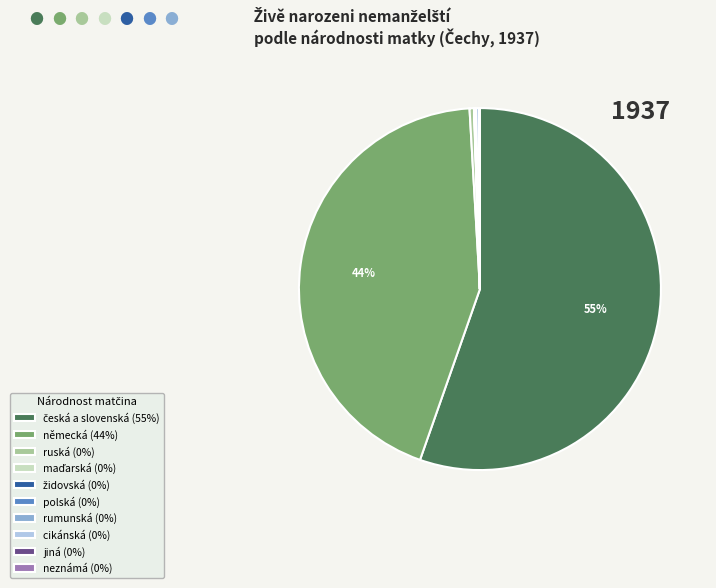

Does any single category account for the majority?

Yes